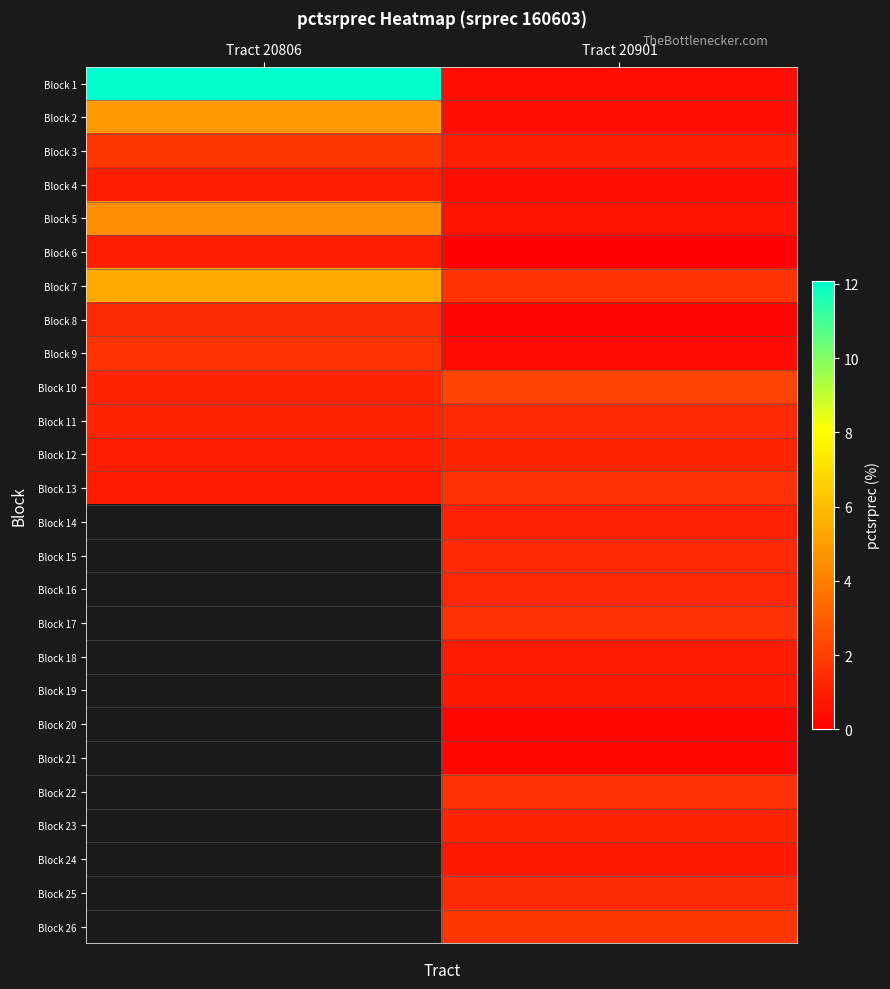

True or false: Block 6 has a value of 0.4 at Tract 20806.

False